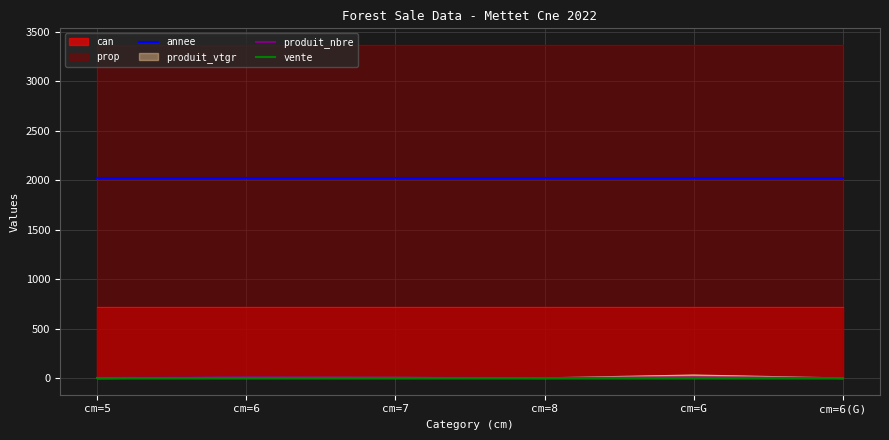

True or false: annee and produit_vtgr intersect in this chart.

False